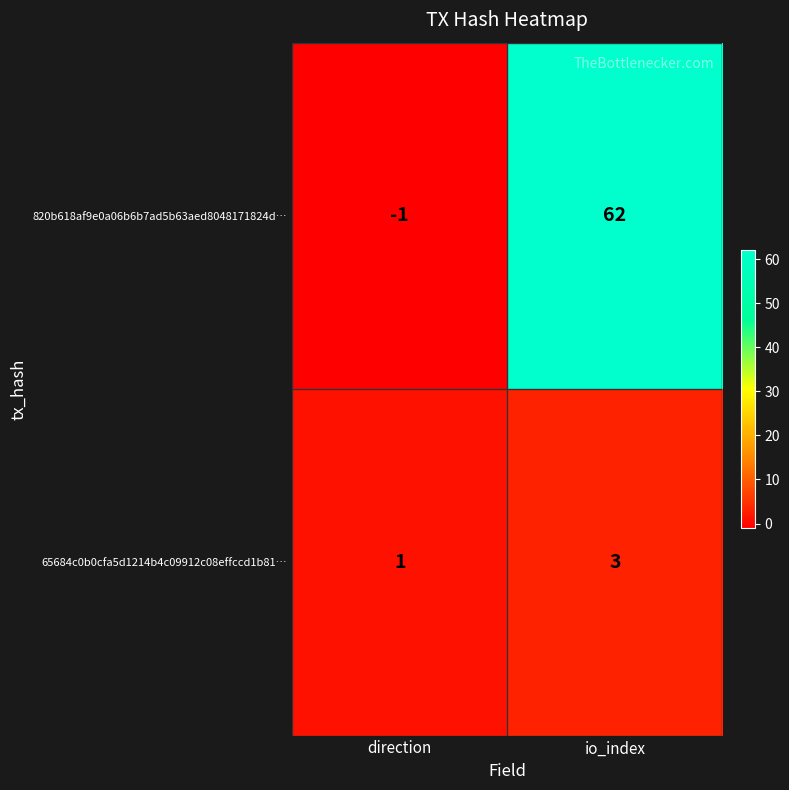

Which series has the largest total across all categories?

820b618af9e0a06b6b7ad5b63aed8048171824d…